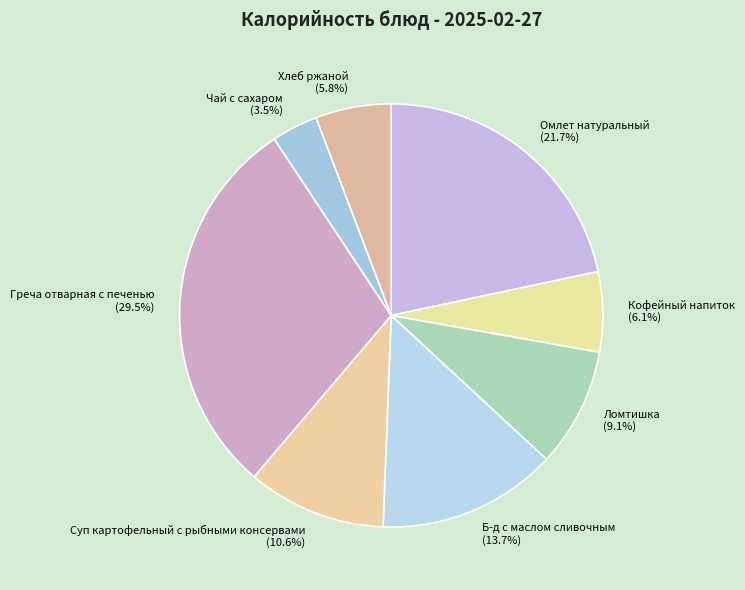

How many slices are in this pie chart?

8